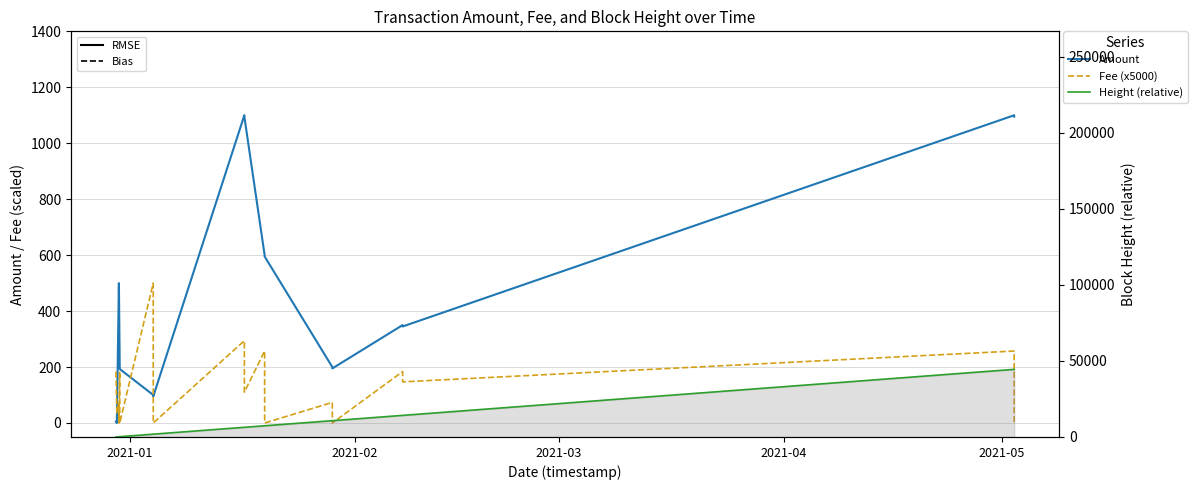

How many positive values does the Amount series have?

17